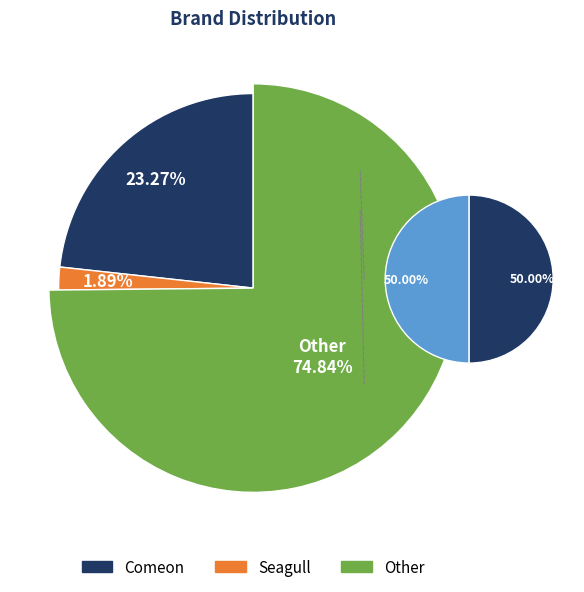

To the nearest percent, what percentage of the pie is Other?

75%